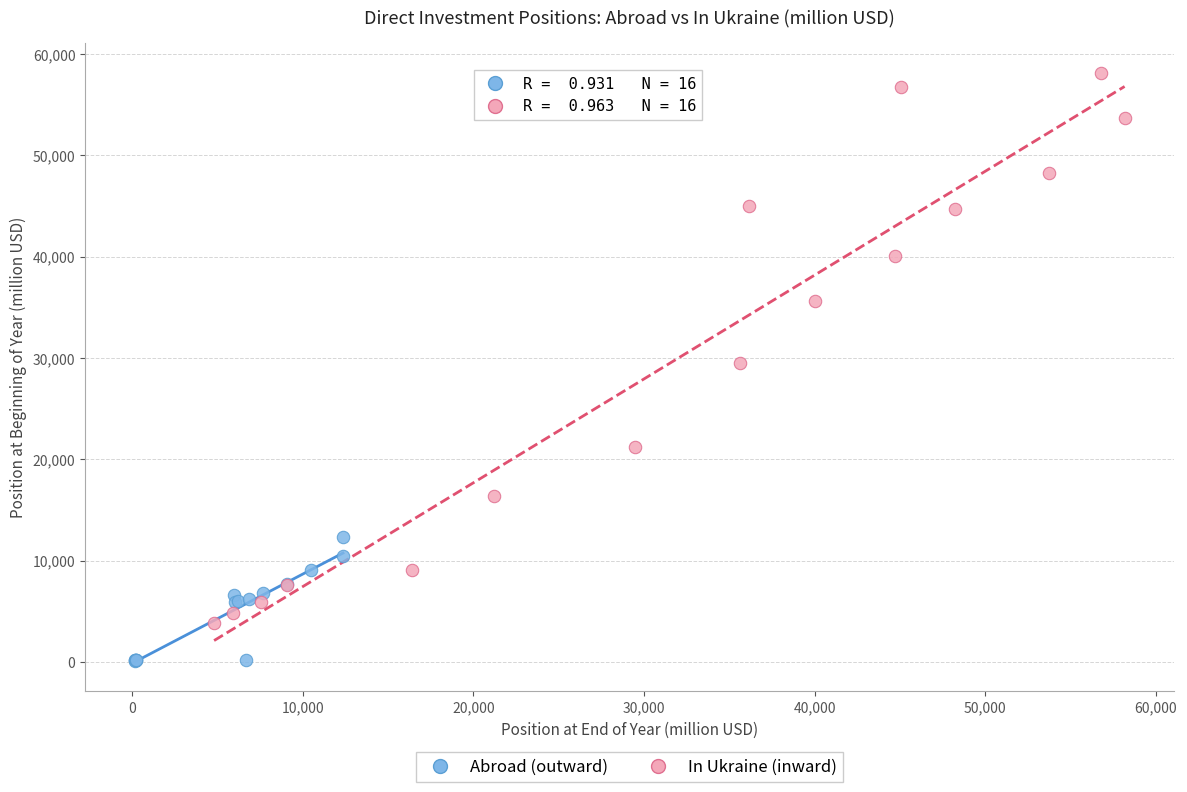

Which series has the largest Y range (max minus min)?

In Ukraine (inward)